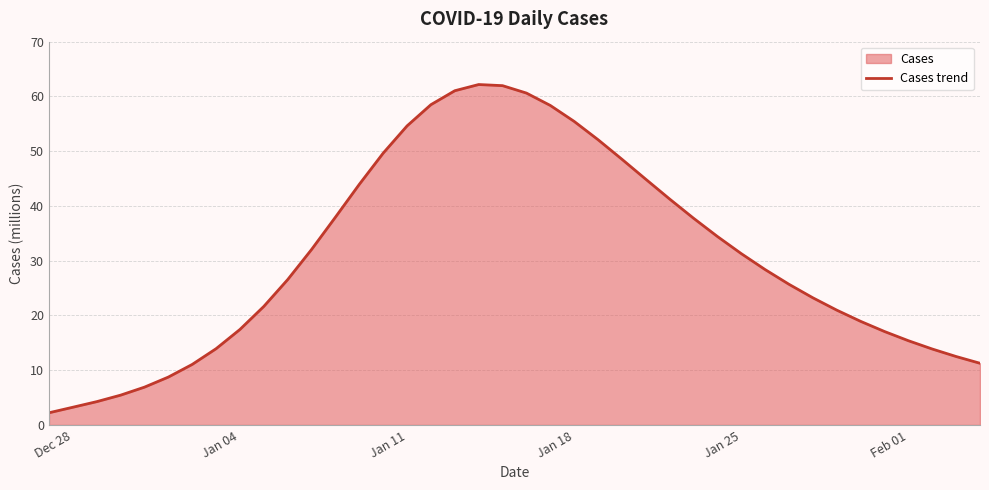

What is the ratio of the value at Jan 18 to the value at Feb 01?

3.6